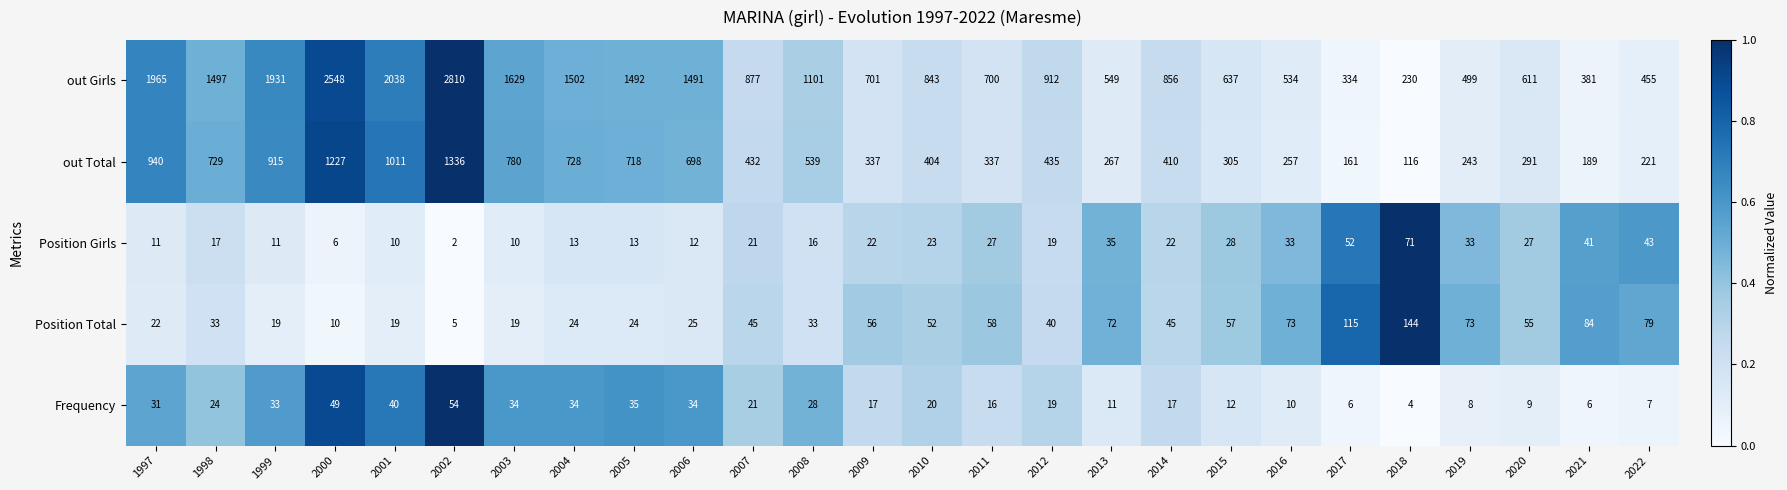

Which category has the lowest value in the Position Girls series?

2002